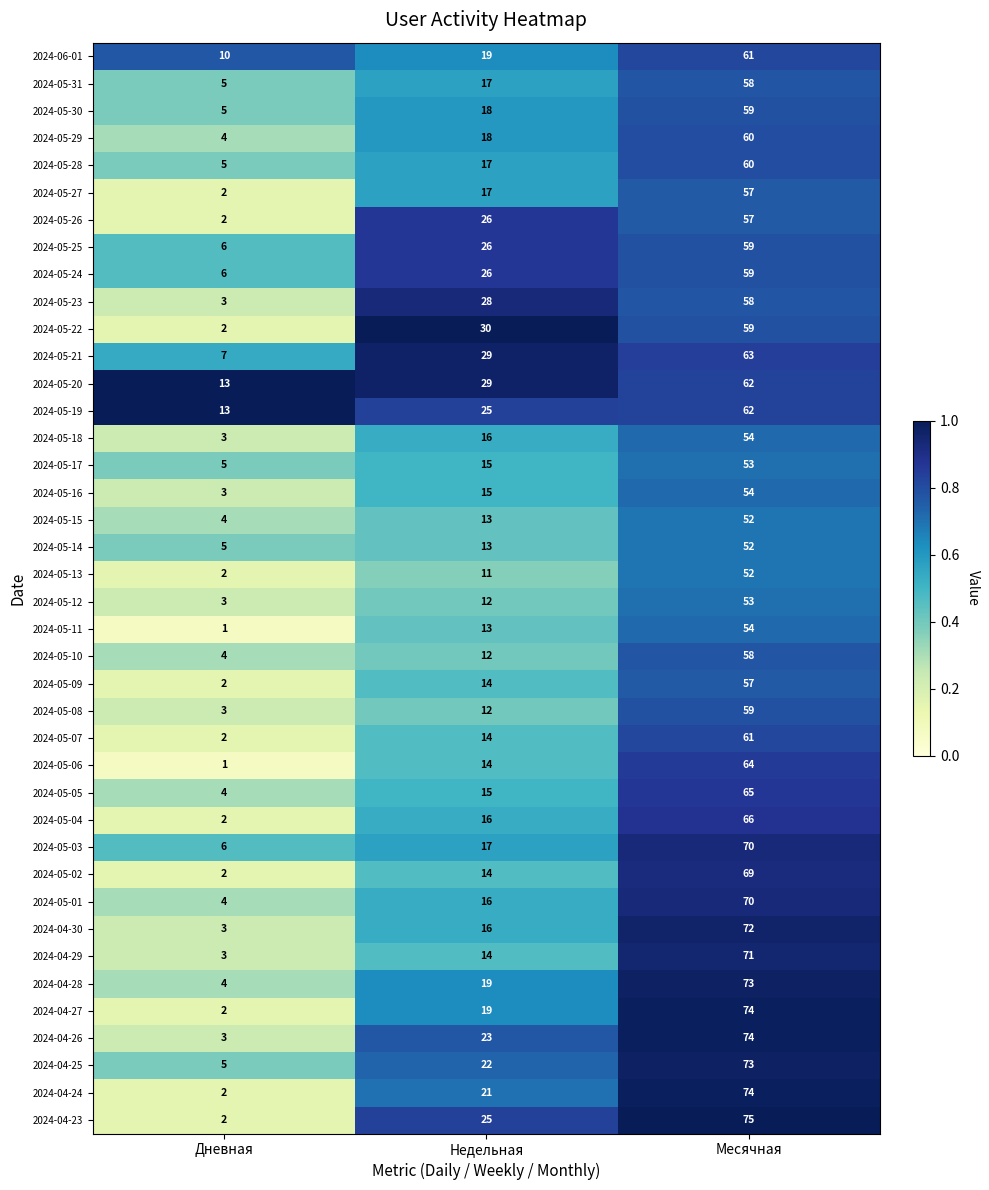

At which category is the sum across all series the highest?

Месячная